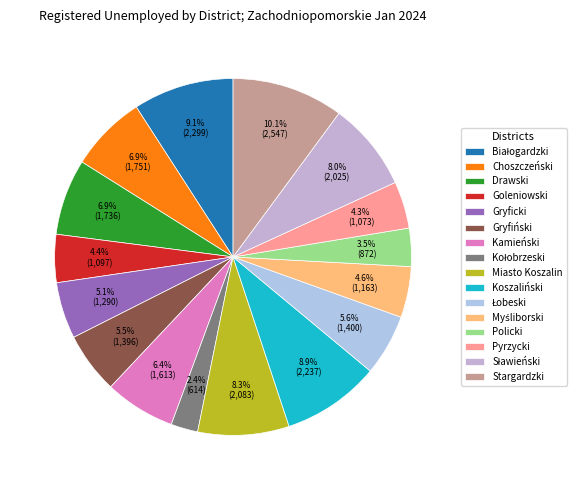

What percentage is the Stargardzki slice, to the nearest percent?

10%